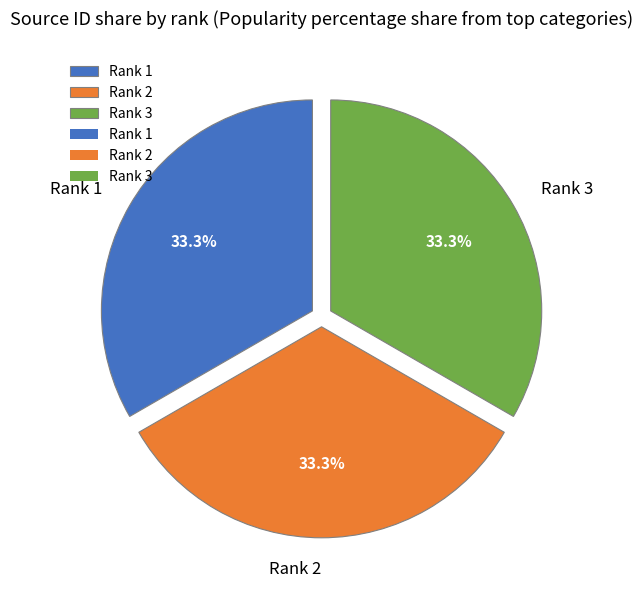

Is Rank 1 the majority of the pie?

No